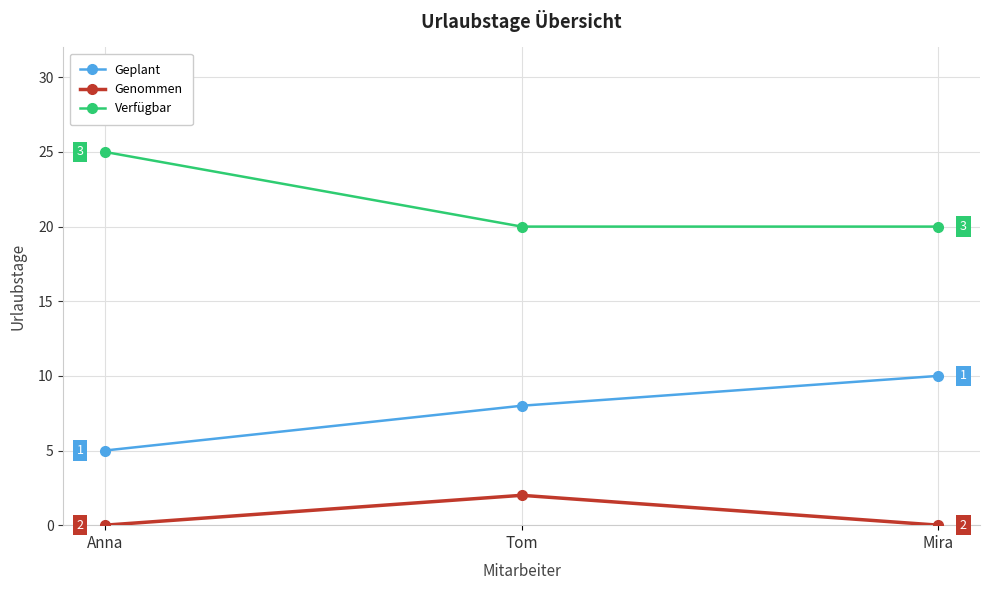

Count the Verfügbar values in the range 20 to 25.

3